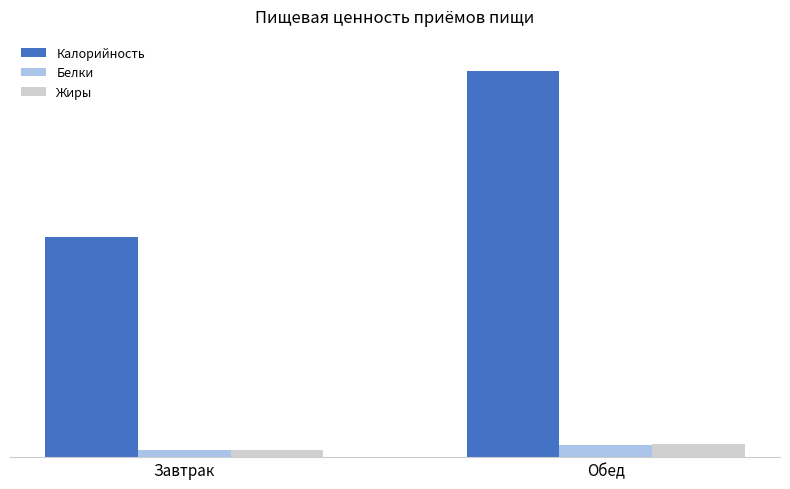

Are the bars grouped side by side (vs. stacked)?

Yes